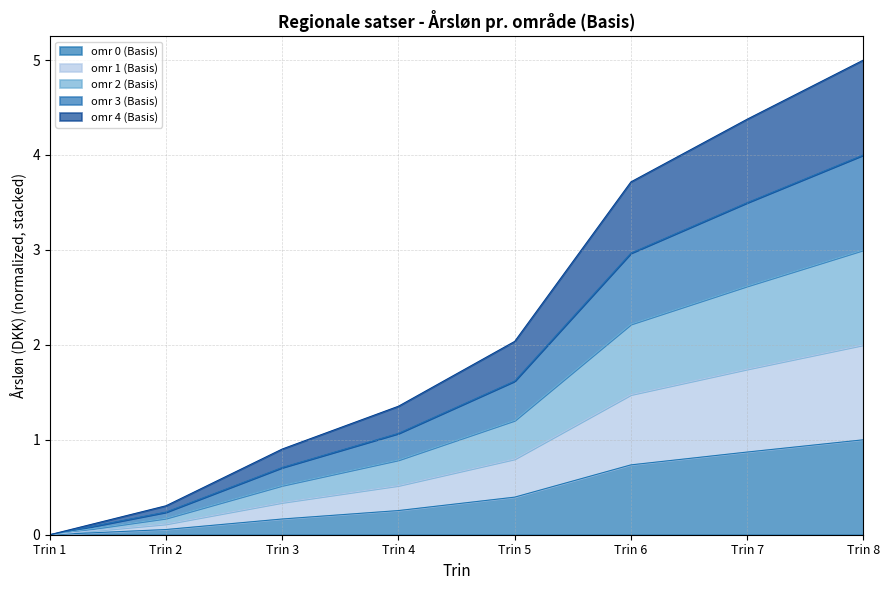

What is the sum of the omr 0 (Basis) values at Trin 8 and Trin 7?

1.9